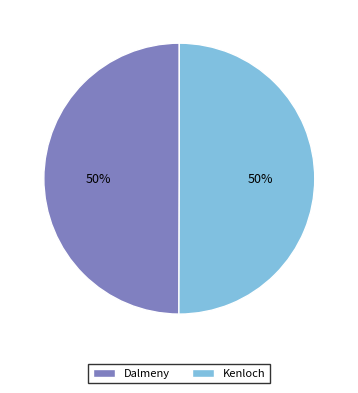

Approximately how many times larger is the value at Kenloch compared to Dalmeny?

1.0